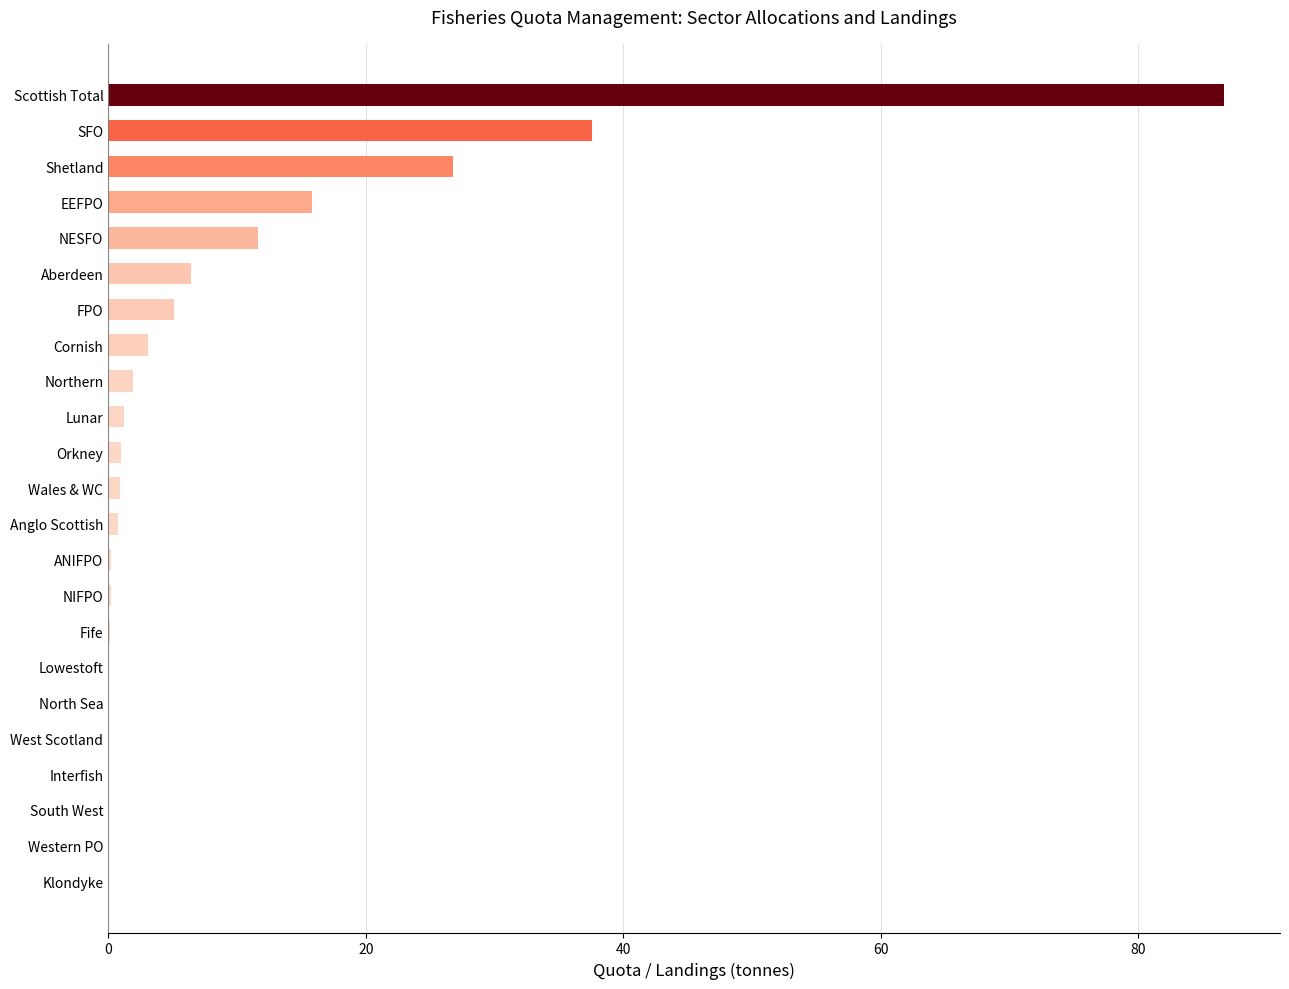

The value at Shetland is 26.8. True or false?

True